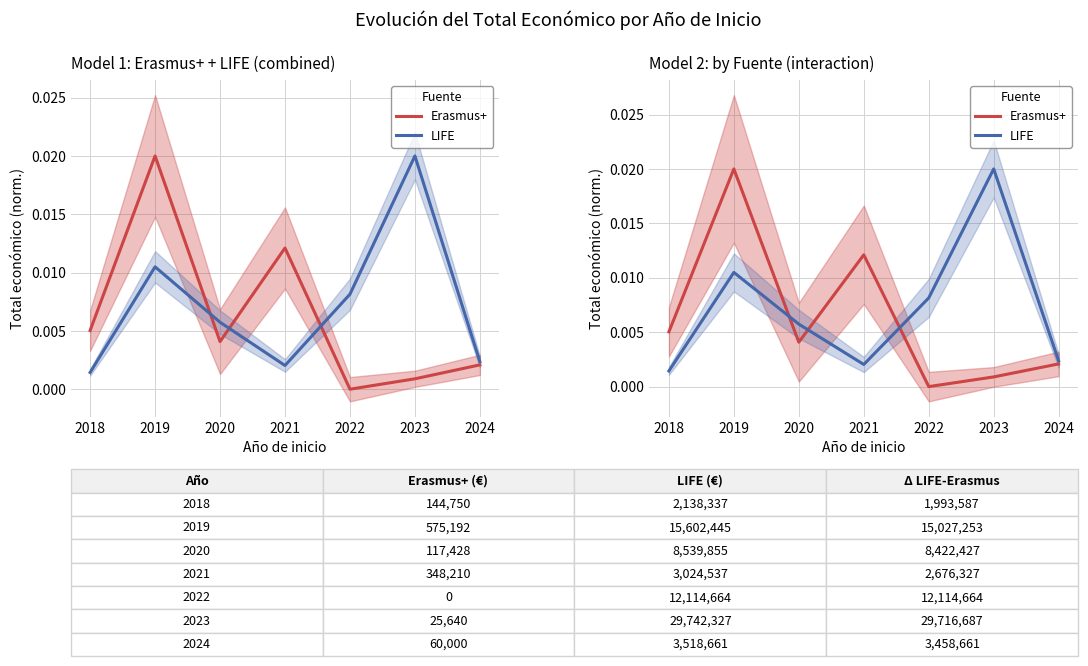

What are all the series names shown in the legend?

Erasmus+, LIFE